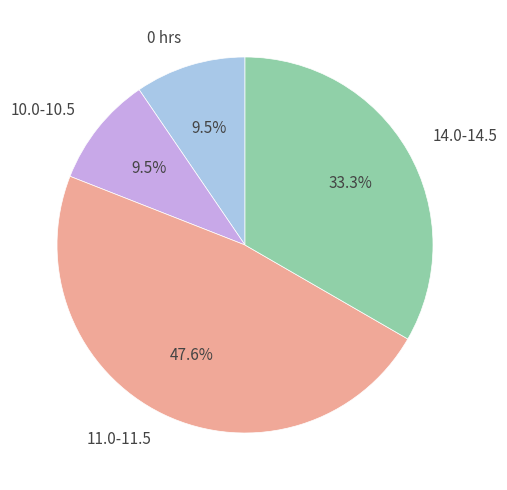

Between 14.0-14.5 and 11.0-11.5, which is larger?

11.0-11.5